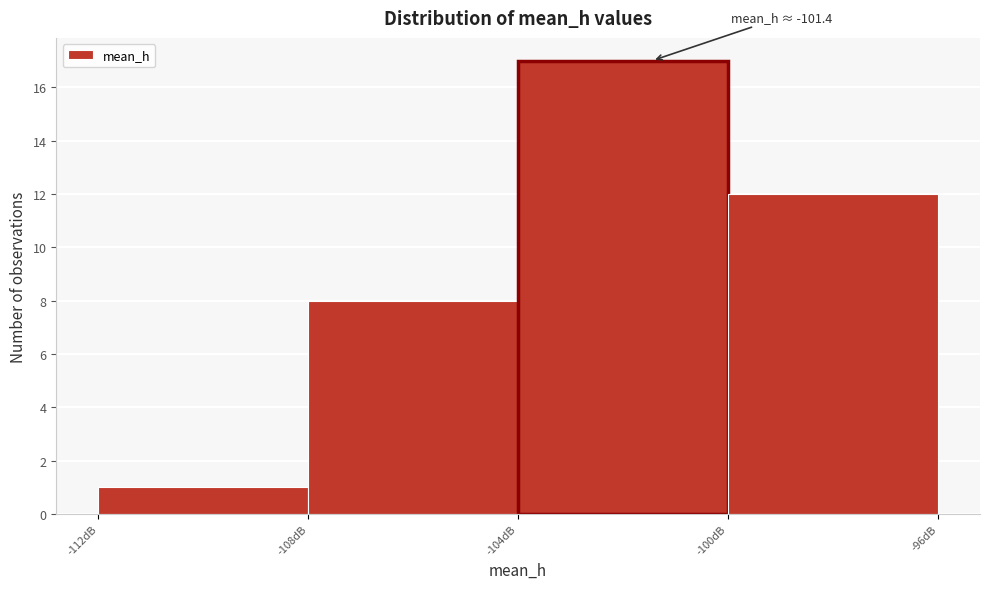

Which range on the x-axis has the tallest bar?

-104 to -100